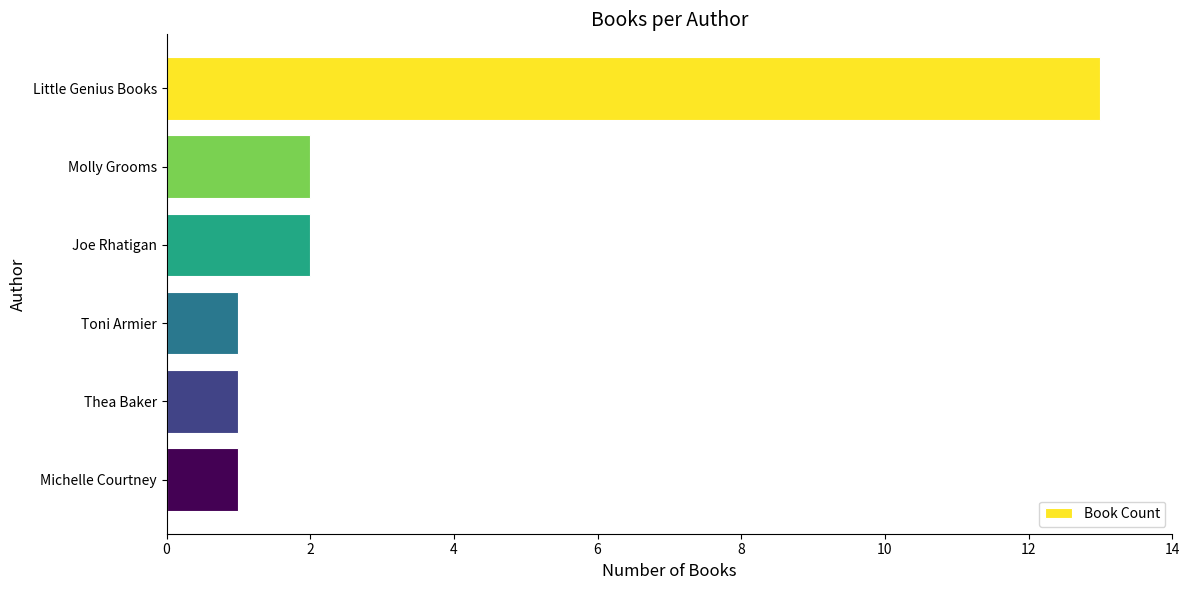

What is the change in value from Little Genius Books to Michelle Courtney?

-12